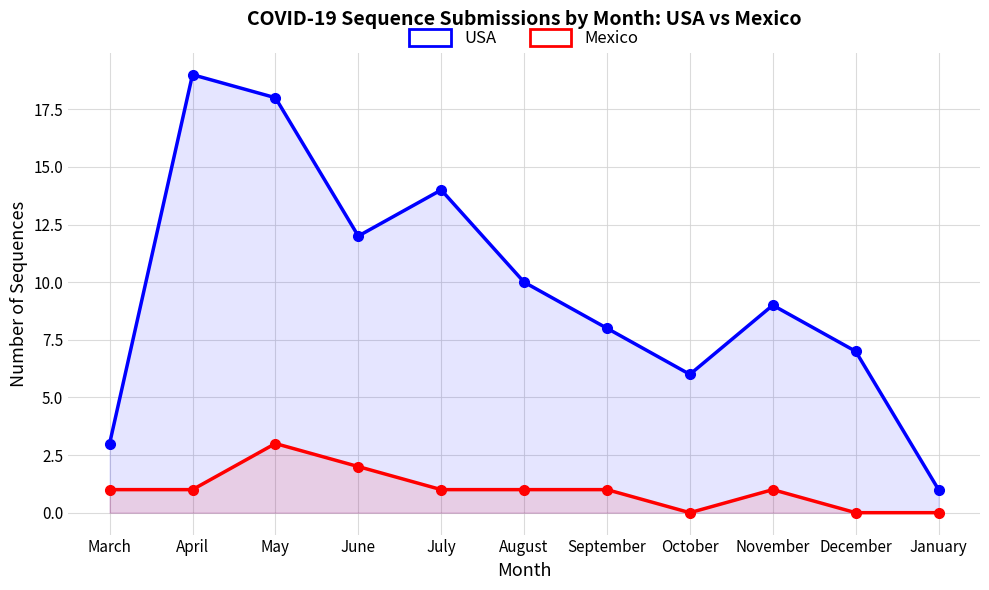

What value does the USA series have at June?

12